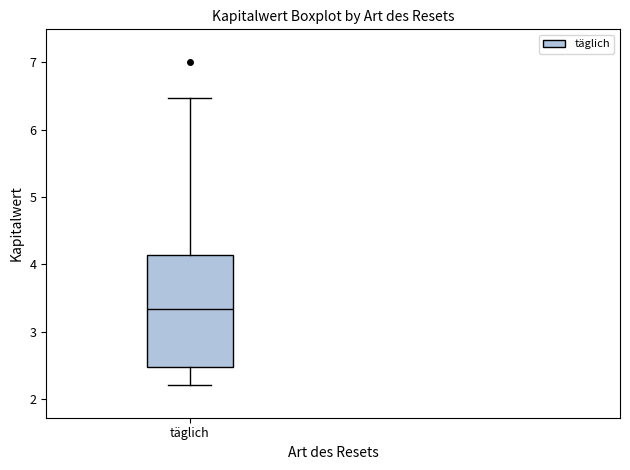

Where does the lower whisker of the box for täglich end on the y-axis? The values are not printed on the chart, so give them approximately, as read against the axis.

2.2